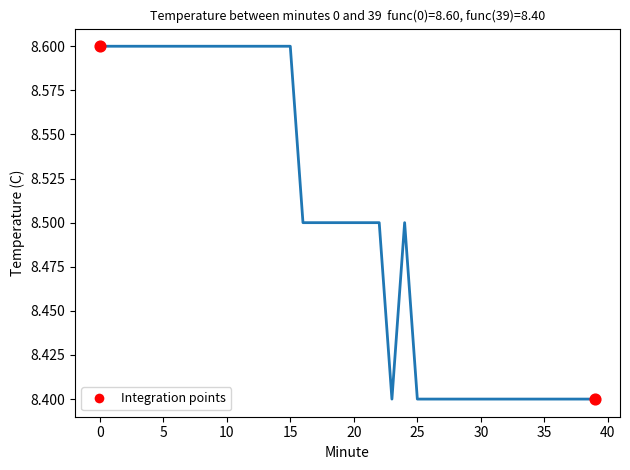

What is the smallest value displayed?

8.4